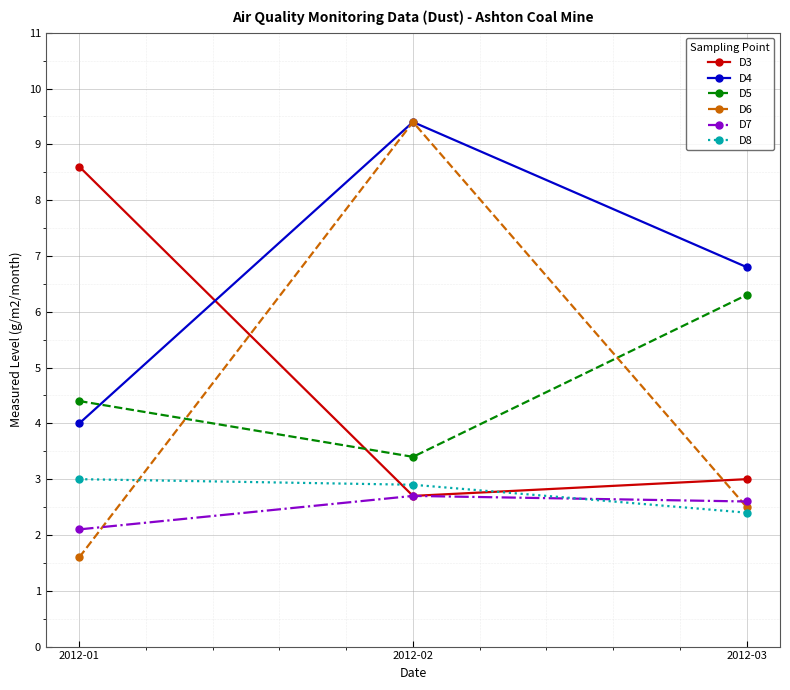

True or false: D5 has a value of 3.4 at 2012-02.

True